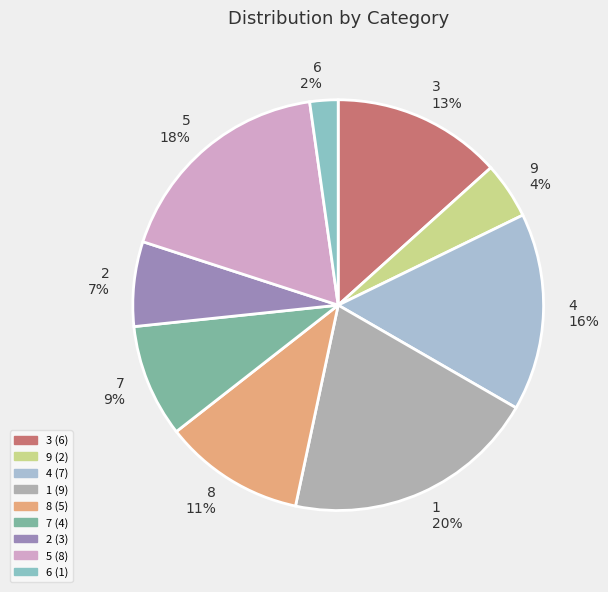

Which slice is the largest?

1